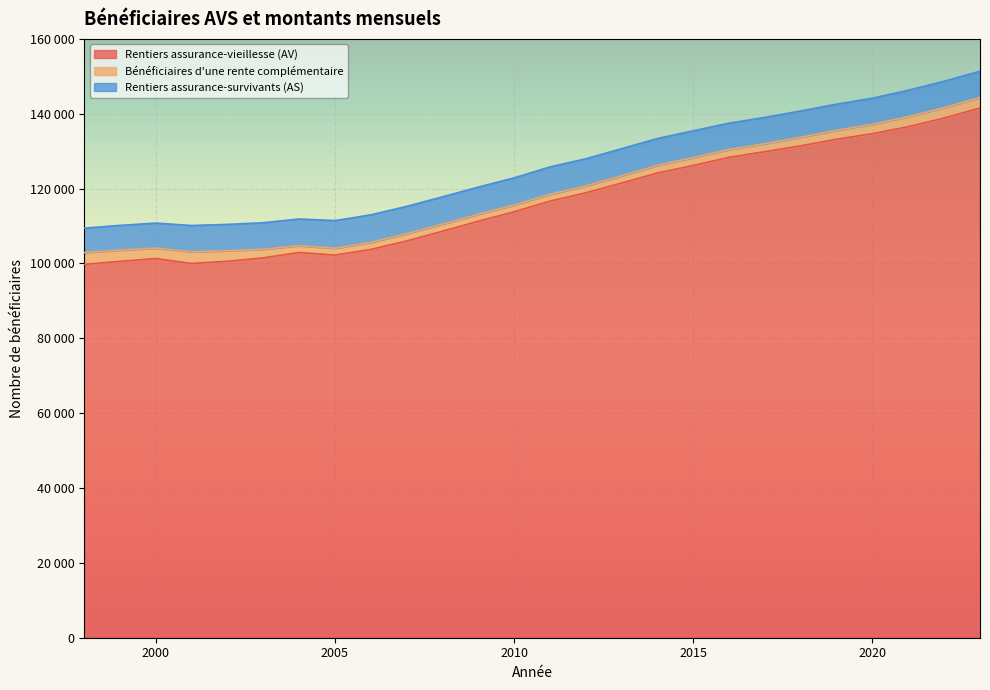

What is the approximate value of Rentiers assurance-survivants (AS) at 2006?

7376